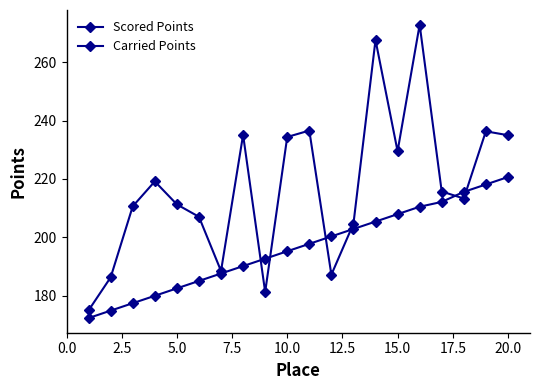

List the series in order of their peak value, highest first.

Carried Points, Scored Points